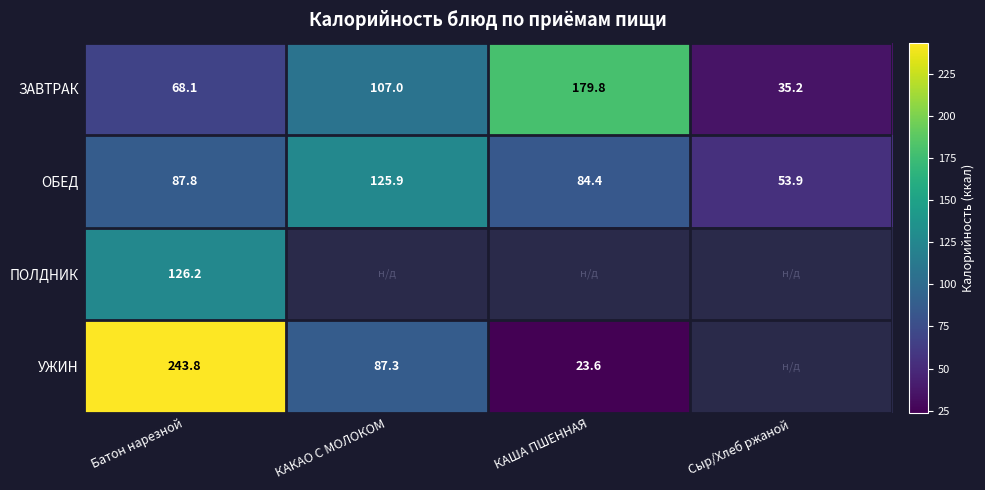

True or false: ЗАВТРАК has a value of 179.8 at КАША ПШЕННАЯ.

True